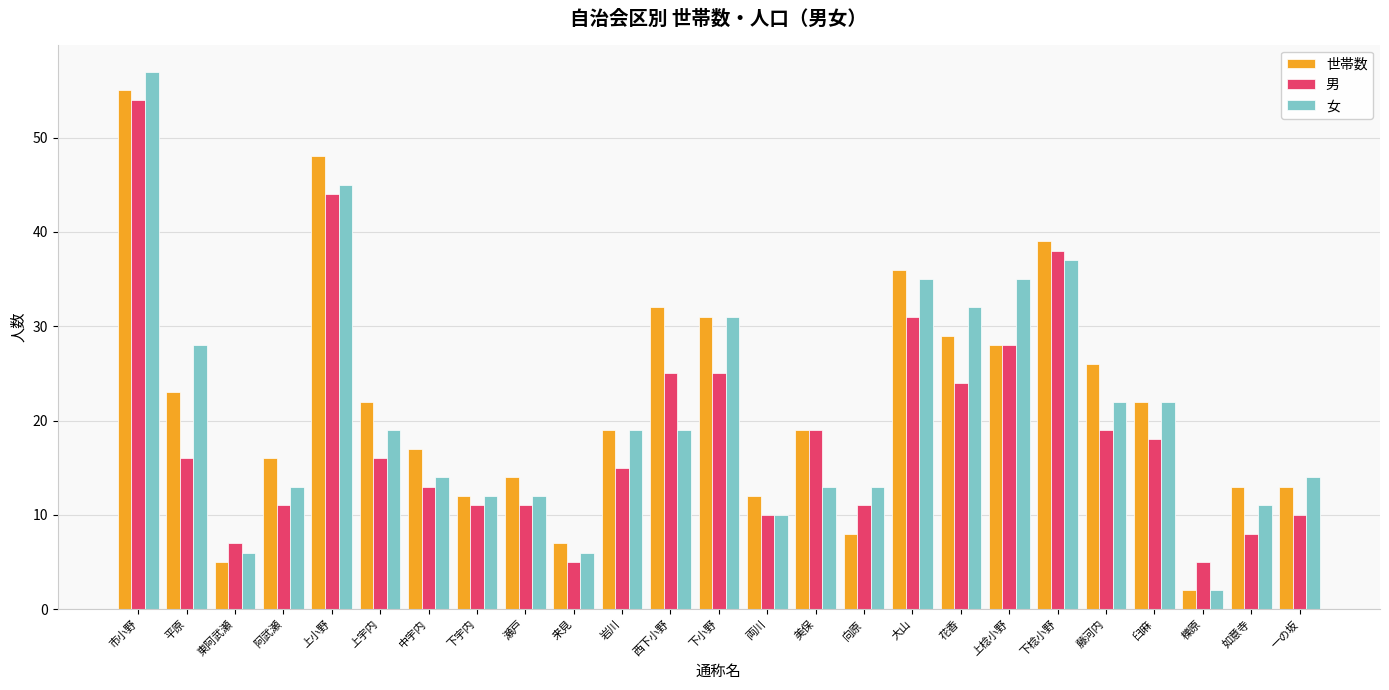

Is the value of 女 at 下宇内 greater than the value of 男 at 来見?

Yes